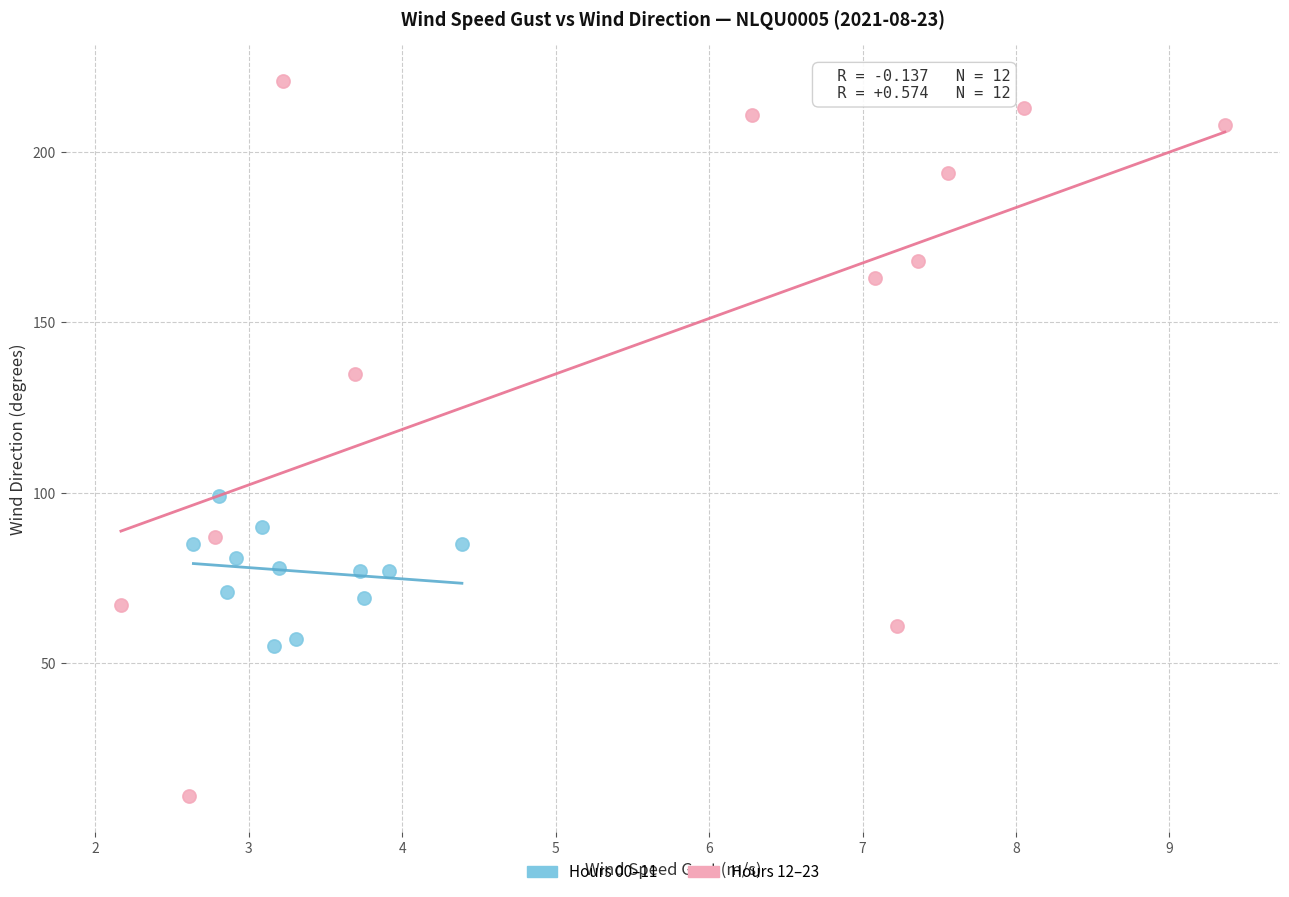

Which series contains the highest Y value?

Hours 12–23